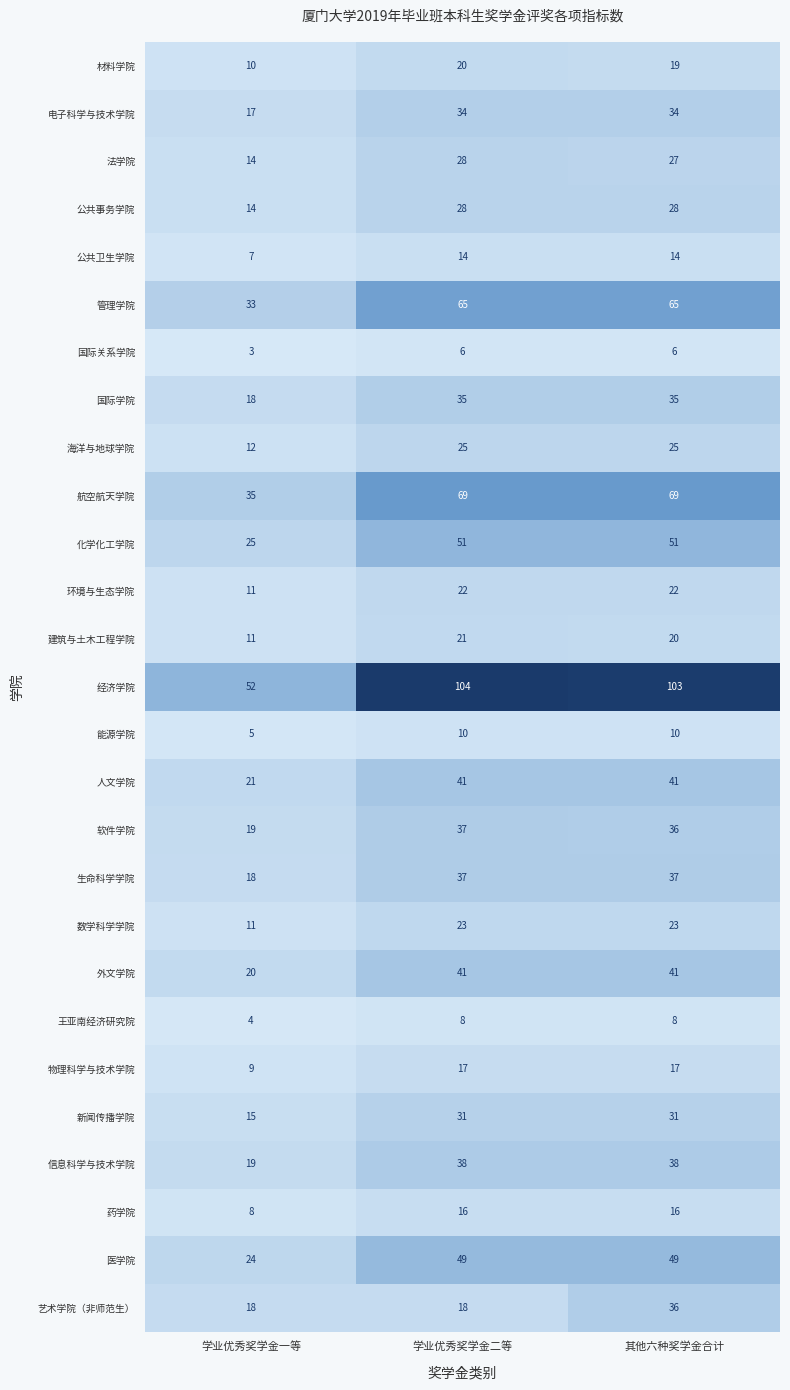

What is the sum of the 法学院 values at 其他六种奖学金合计 and 学业优秀奖学金一等?

41